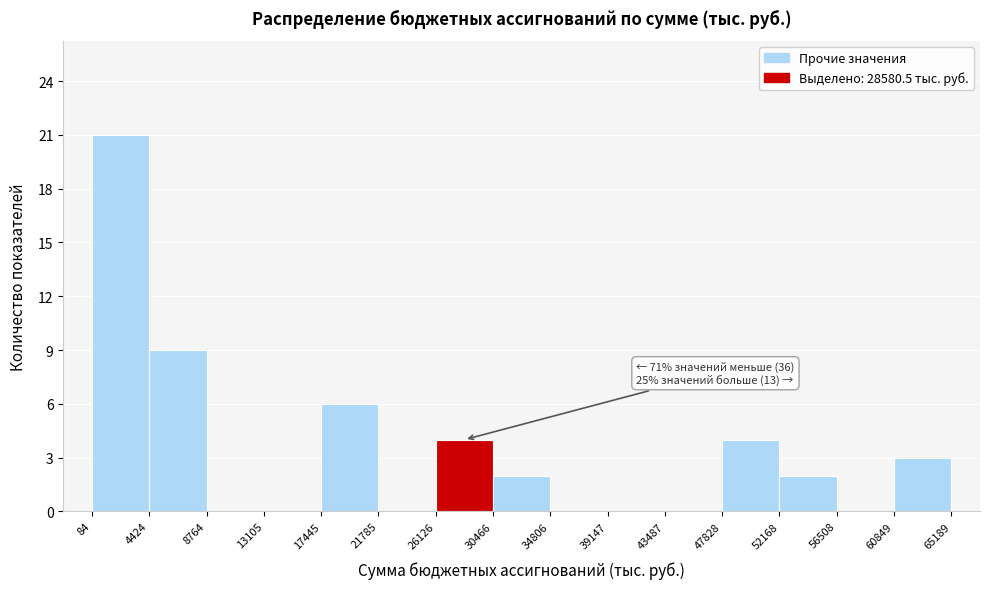

Over which range of the x-axis is the bar tallest?

84 to 4424